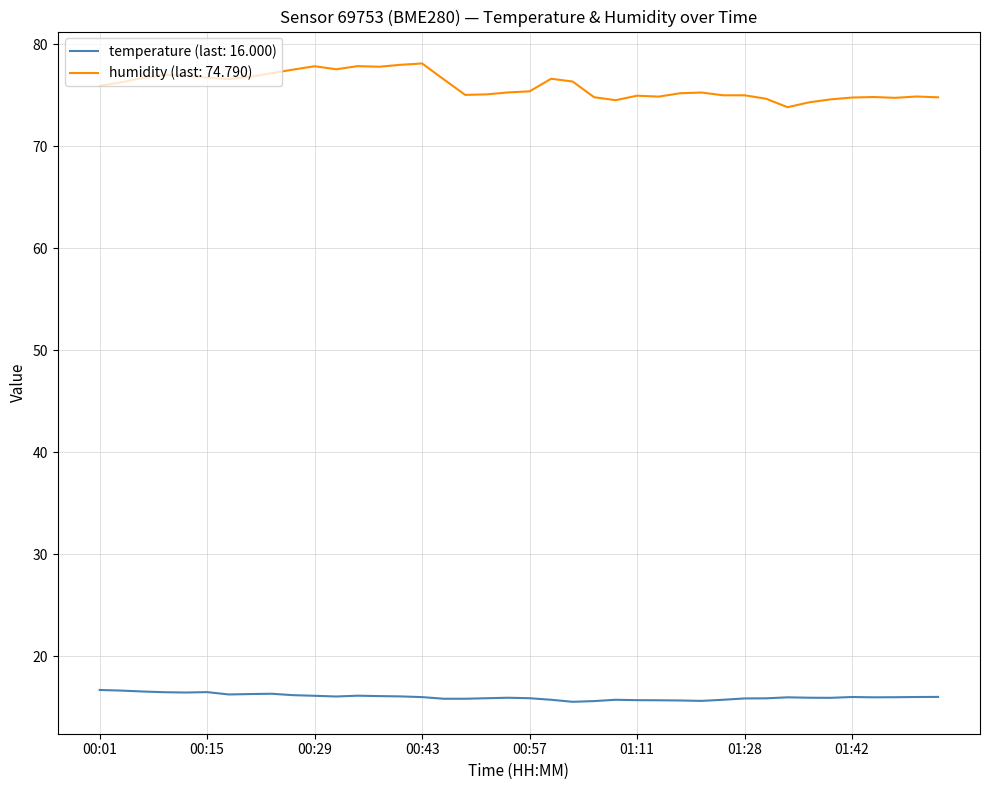

True or false: temperature (last: 16.000) and humidity (last: 74.790) cross at least once.

False